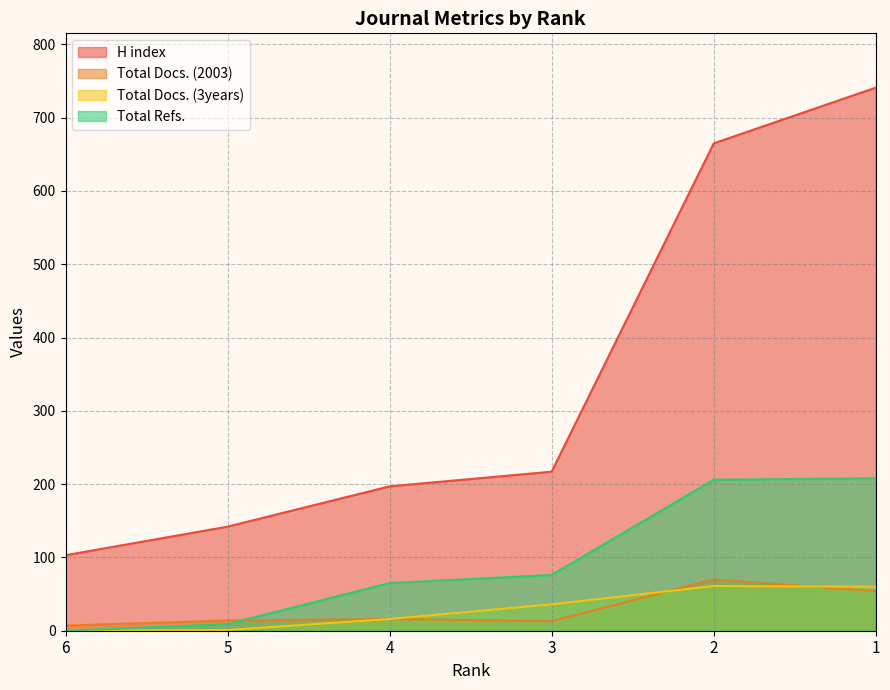

At which label does Total Refs. first exceed 76?

2